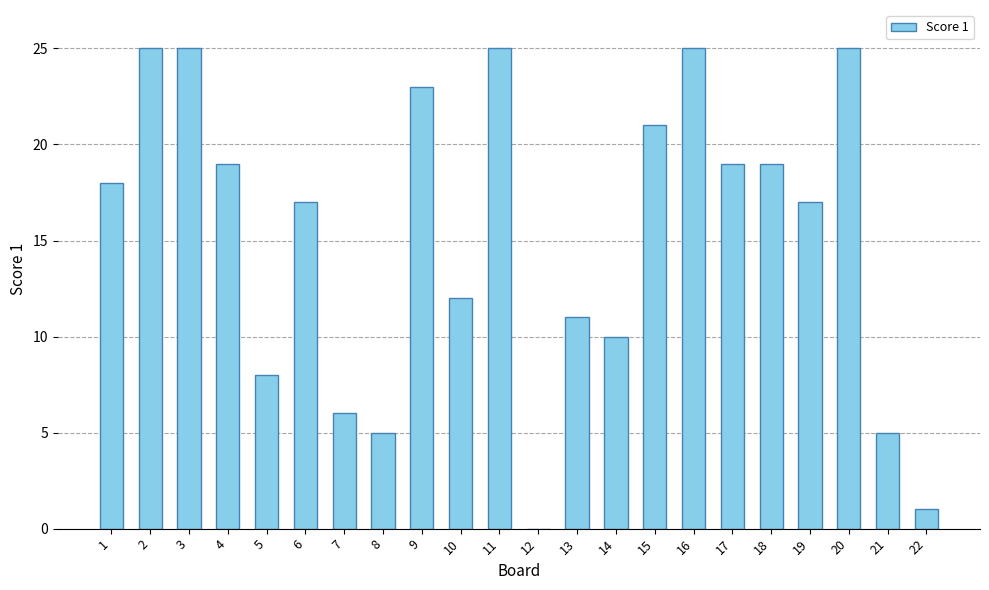

What is the change in value from 7 to 11?

+19